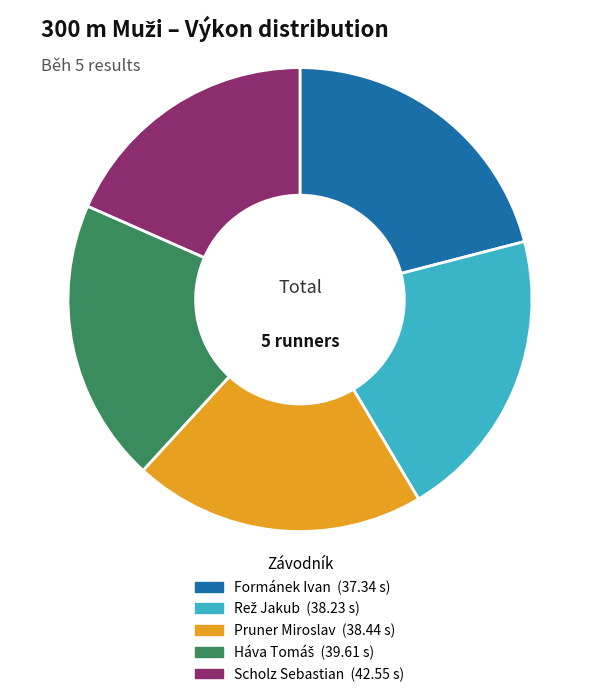

The Pruner Miroslav slice represents 28% of the pie. True or false?

False